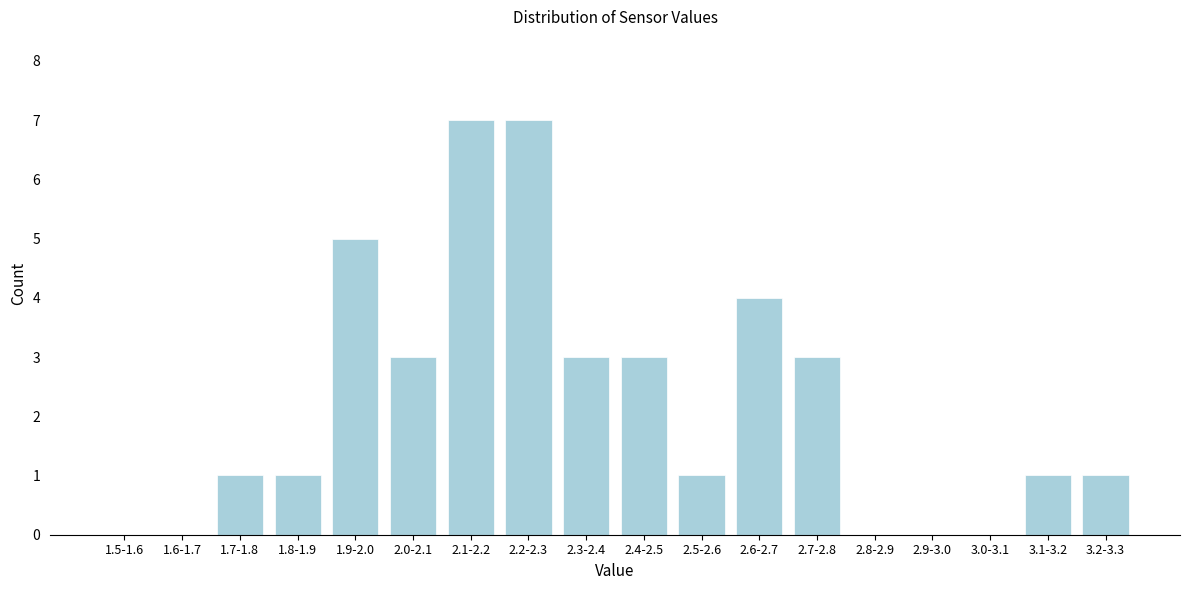

Reading left to right, what are all the values shown in this chart?

1.5-1.6=0	1.6-1.7=0	1.7-1.8=1	1.8-1.9=1	1.9-2.0=5	2.0-2.1=3	2.1-2.2=7	2.2-2.3=7	2.3-2.4=3	2.4-2.5=3	2.5-2.6=1	2.6-2.7=4	2.7-2.8=3	2.8-2.9=0	2.9-3.0=0	3.0-3.1=0	3.1-3.2=1	3.2-3.3=1